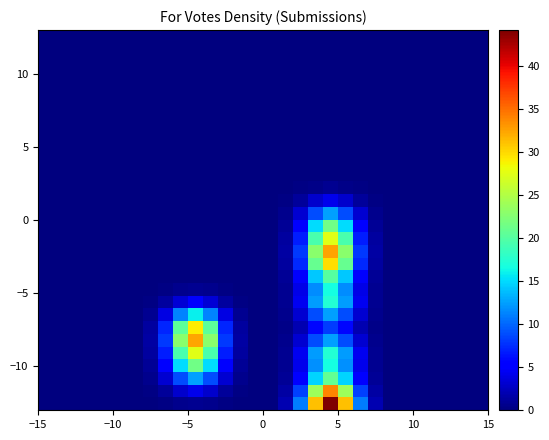

How many data points does each series have?

30